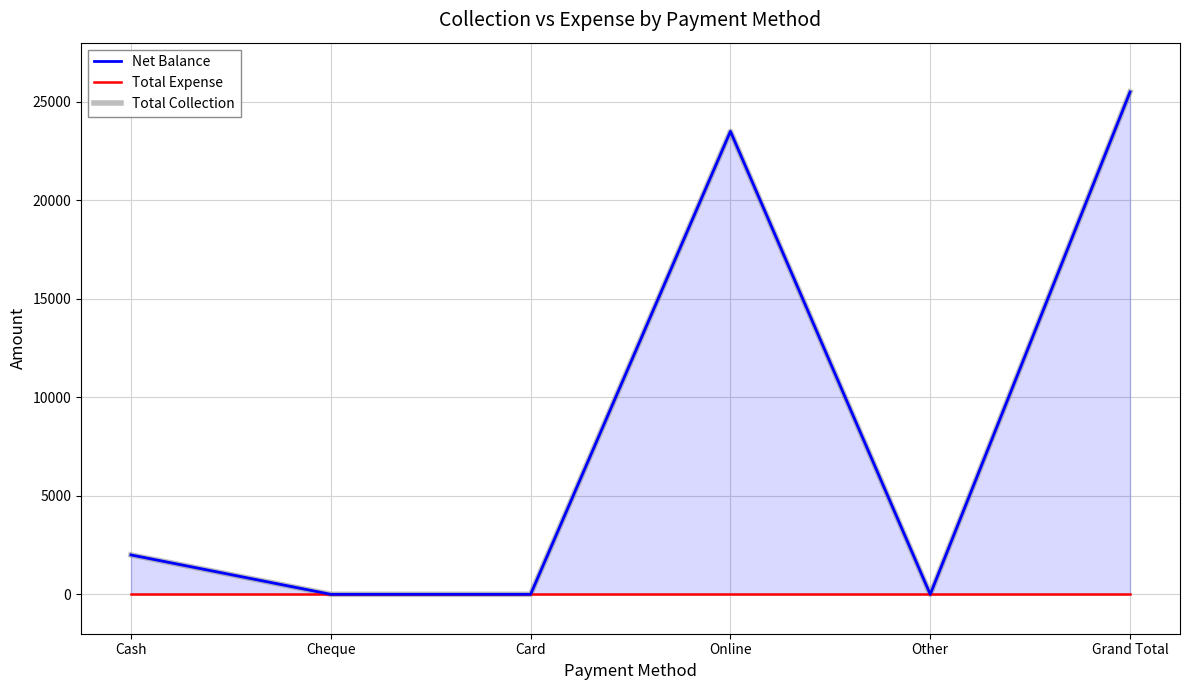

At Online, list the series in order from largest to smallest.

Net Balance, Total Collection, Total Expense